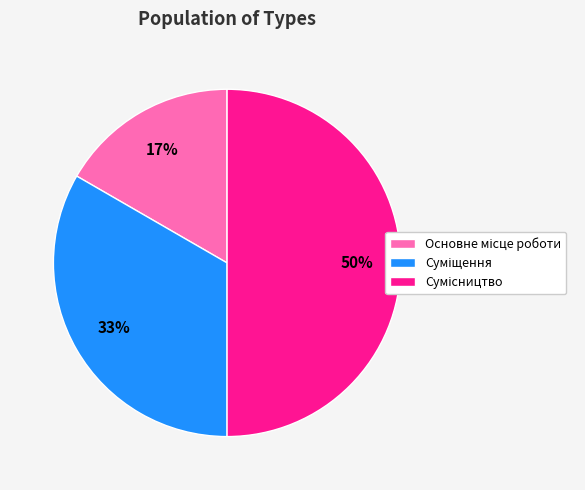

To the nearest percent, what is the average slice percentage?

33%